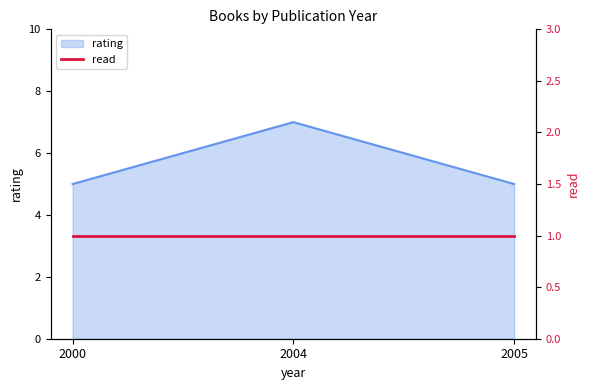

Which label corresponds to the smallest value in the chart?

2000